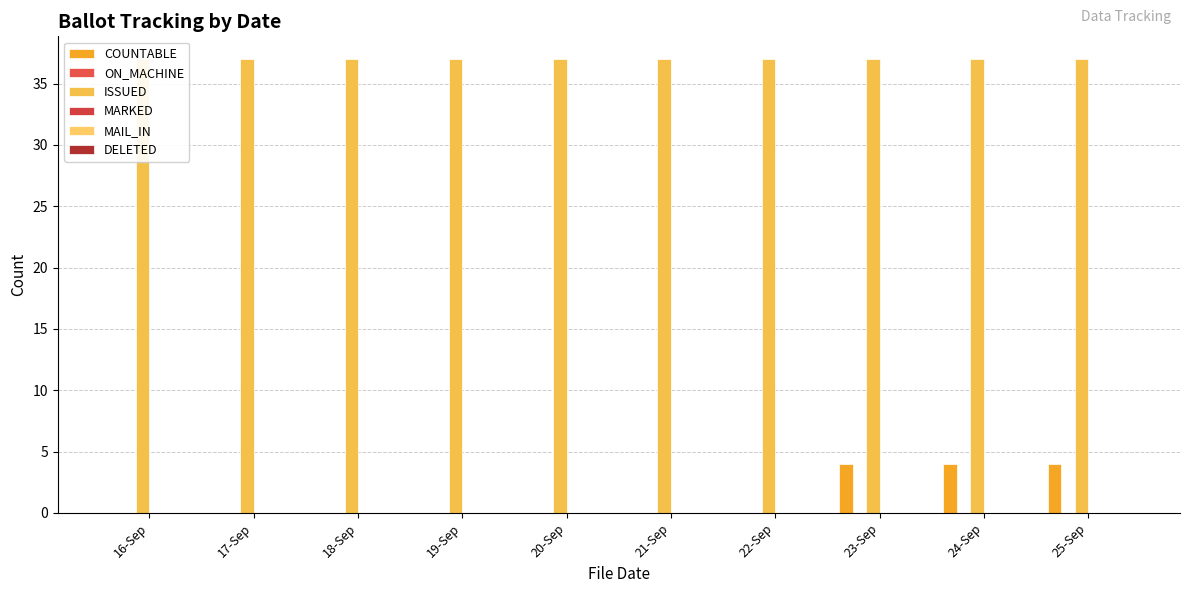

At how many categories does at least one series exceed 31?

10